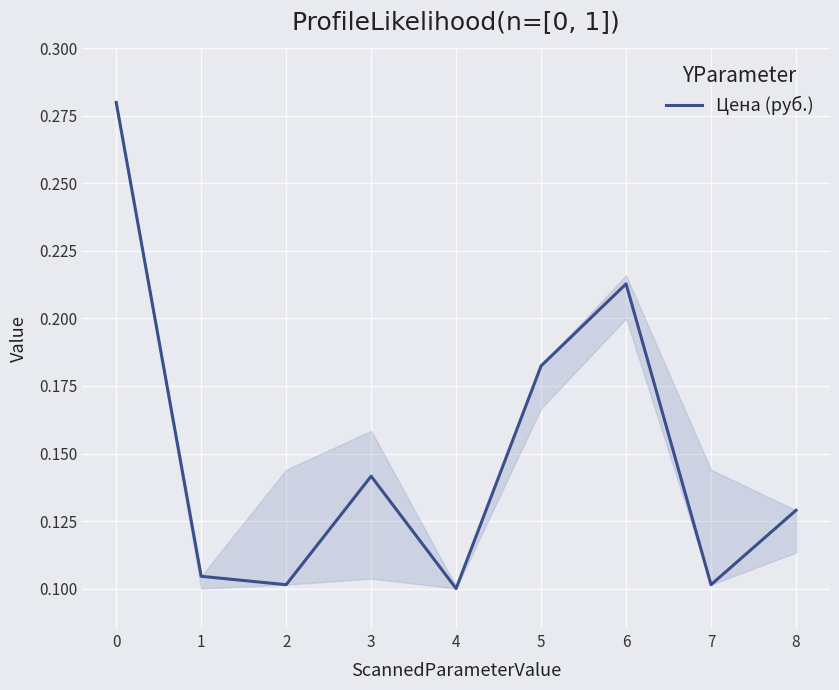

How many lines are shown in the chart?

1